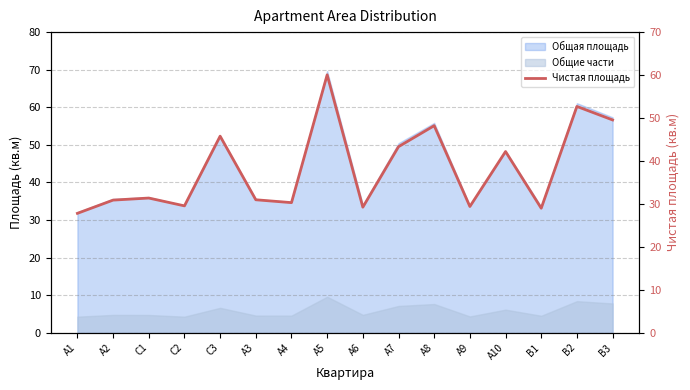

Which has a higher value, А9 or A1?

А9